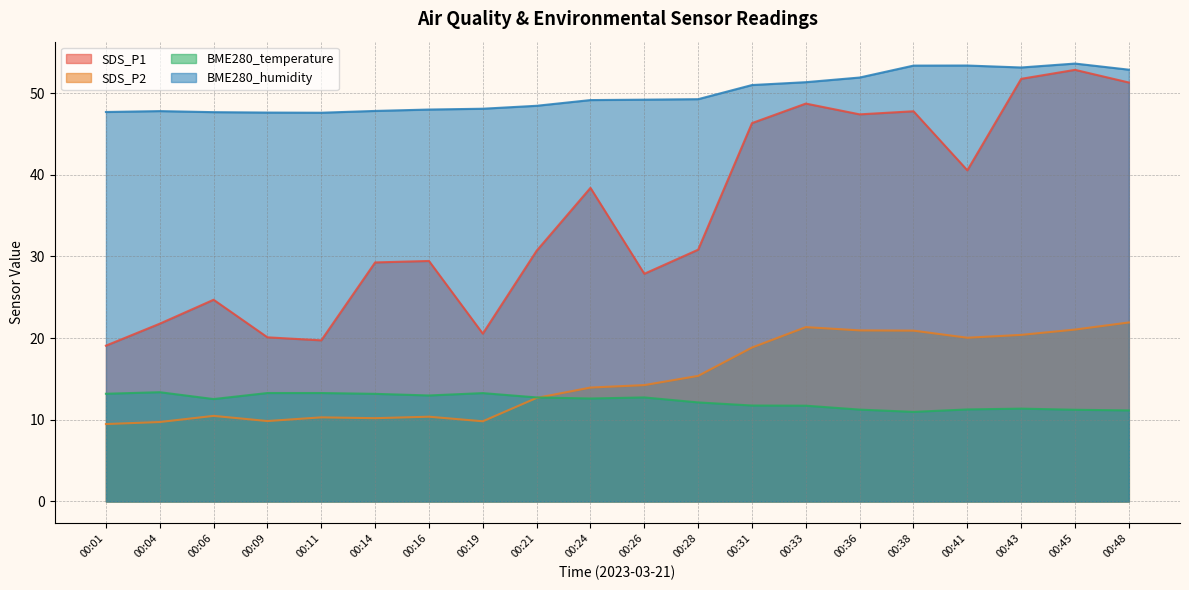

What is the spread (max minus min) of values at 00:01?

38.2